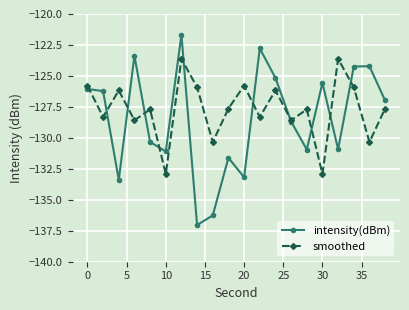

What is the minimum value for intensity(dBm)?

-137.0